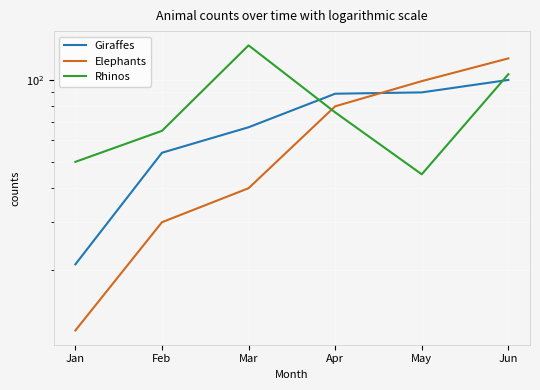

Rank the categories by Giraffes value from lowest to highest.

Jan, Feb, Mar, Apr, May, Jun